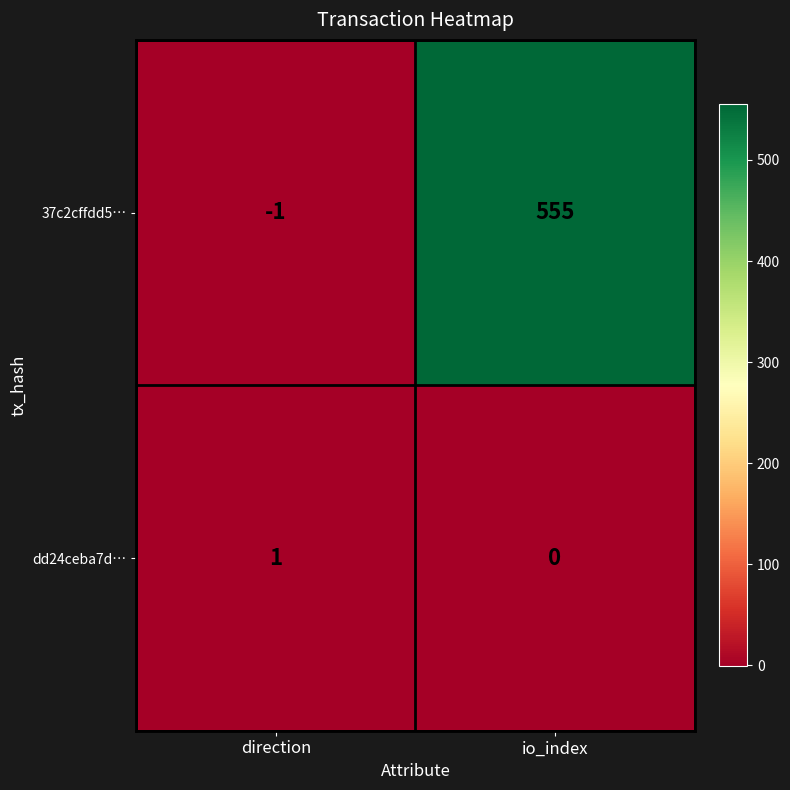

Count the number of categories in the chart.

2